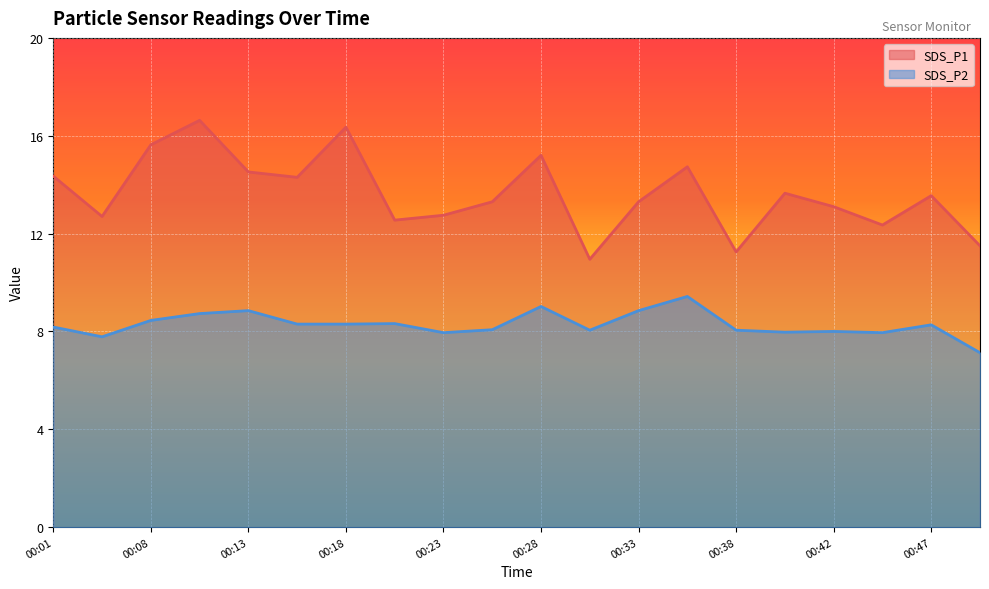

Which series has the largest total across all categories?

SDS_P1